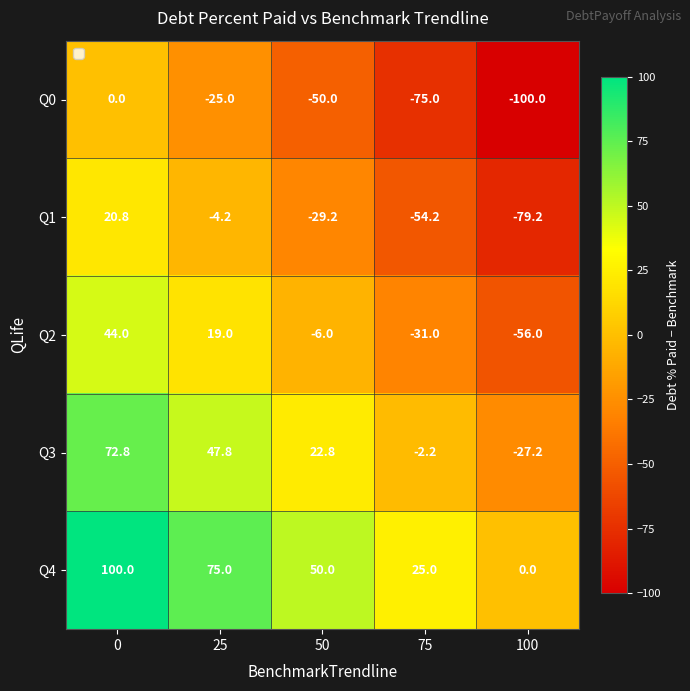

Which series has the largest total across all categories?

Q4